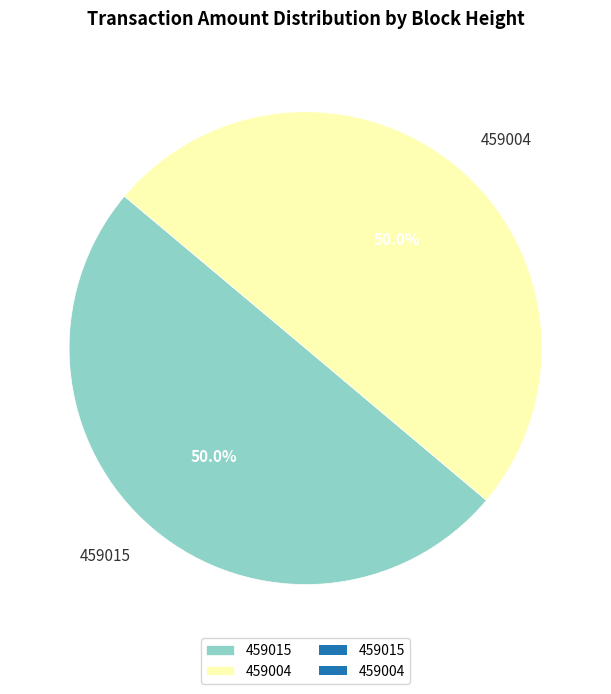

How much of the chart is everything except 459015?

50.0%